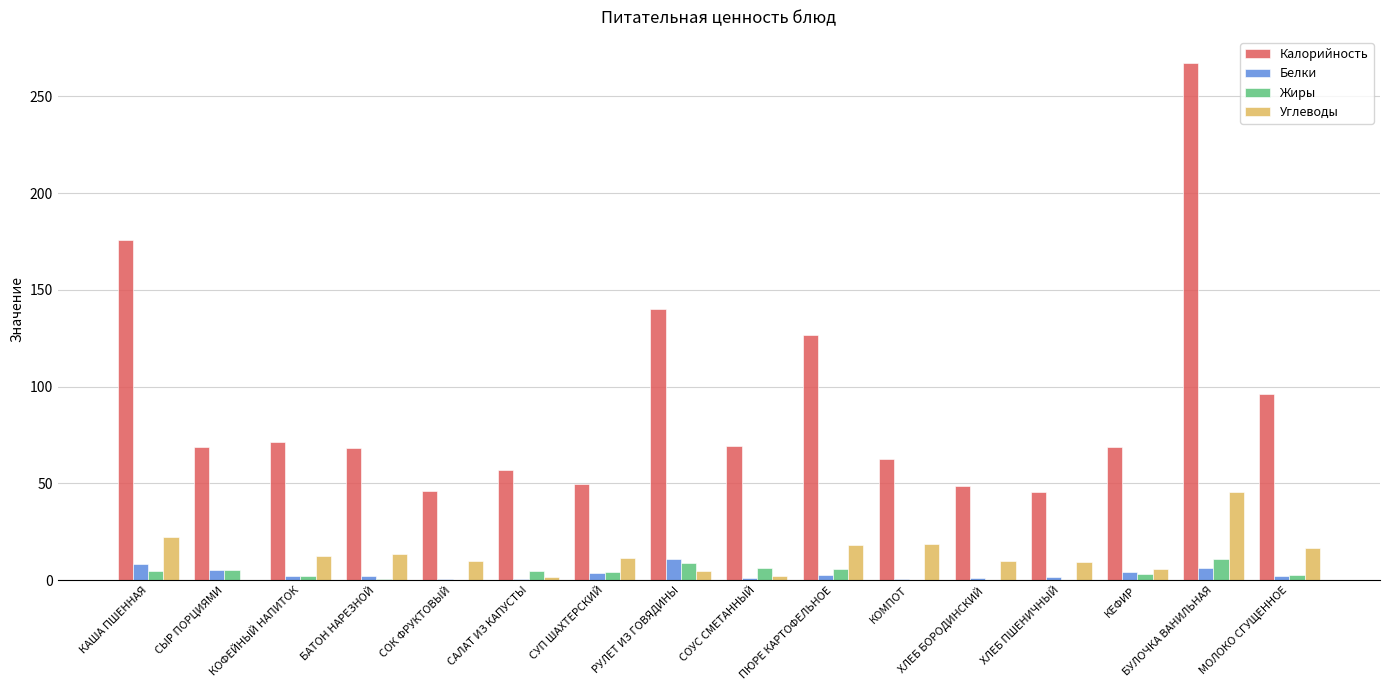

How many data points in Жиры are above 4?

8